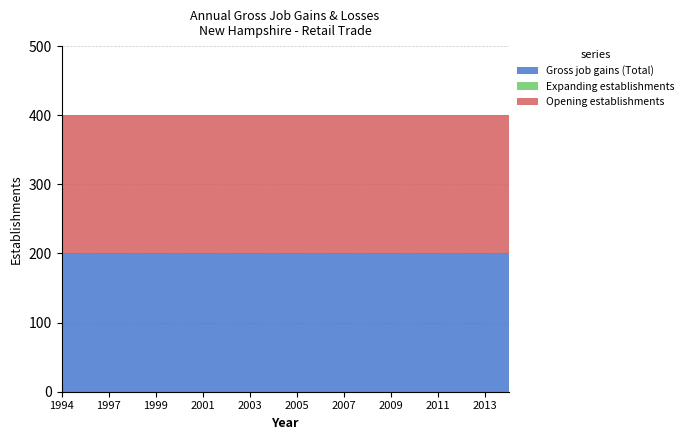

Reading right to left, list all the values displayed in this chart.

Gross job gains (Total): 200	200	200	200	200	200	200	200	200	200	200	200	200	200	200	200	200	200	200	200
Expanding establishments: 0	0	0	0	0	0	0	0	0	0	0	0	0	0	0	0	0	0	0	0
Opening establishments: 200	200	200	200	200	200	200	200	200	200	200	200	200	200	200	200	200	200	200	200